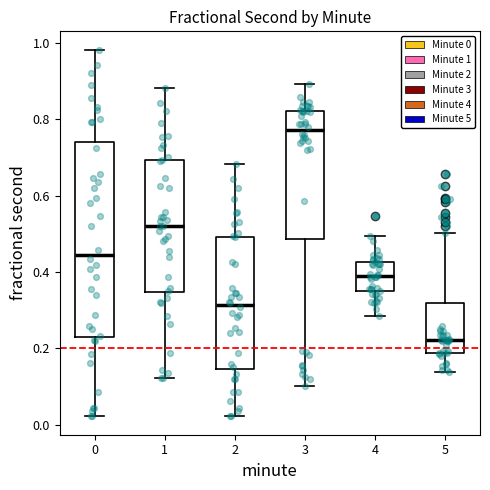

Reading left to right, read every box against the y-axis: the position of its median line, the range the box covers, and the ends of its whiskers. The values are not printed on the chart, so give them approximately, as read against the axis.

0: median 0.44, box 0.22 to 0.74, whiskers 0.02 to 0.98
1: median 0.52, box 0.34 to 0.70, whiskers 0.12 to 0.88
2: median 0.32, box 0.14 to 0.50, whiskers 0.02 to 0.68
3: median 0.78, box 0.48 to 0.82, whiskers 0.10 to 0.90
4: median 0.38, box 0.34 to 0.42, whiskers 0.28 to 0.50
5: median 0.22, box 0.18 to 0.32, whiskers 0.14 to 0.50